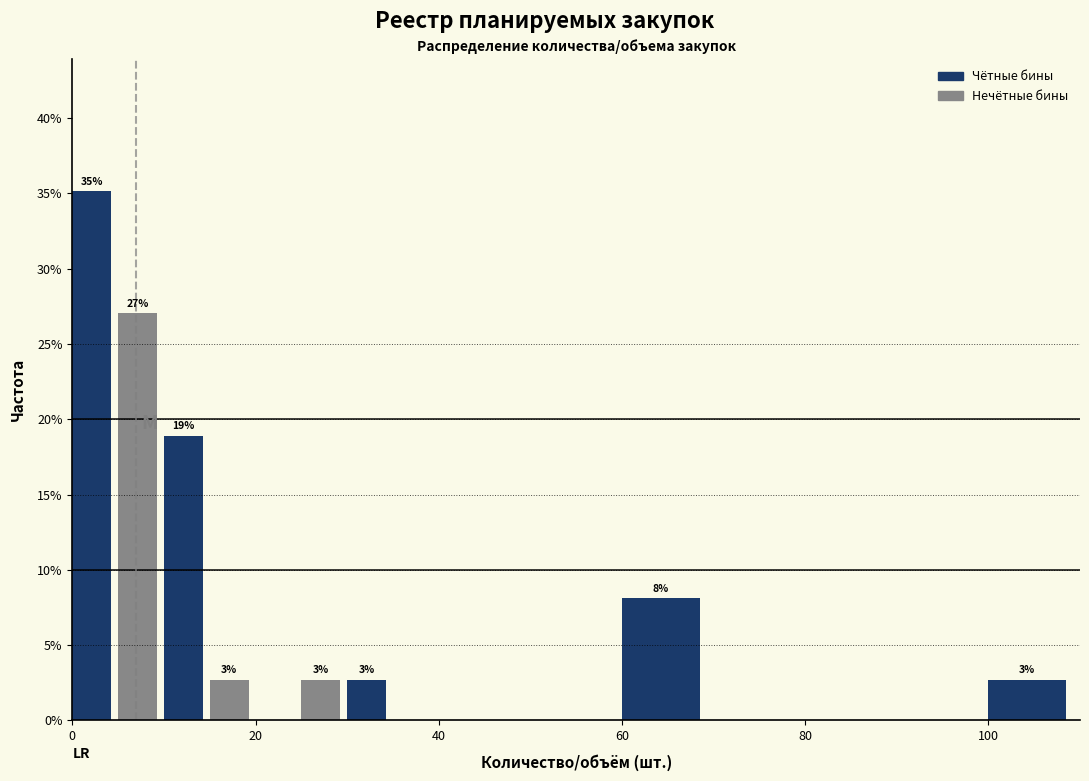

Around what value on the x-axis is the tallest bar? Give the approximate position of its centre, as read against the axis.

2